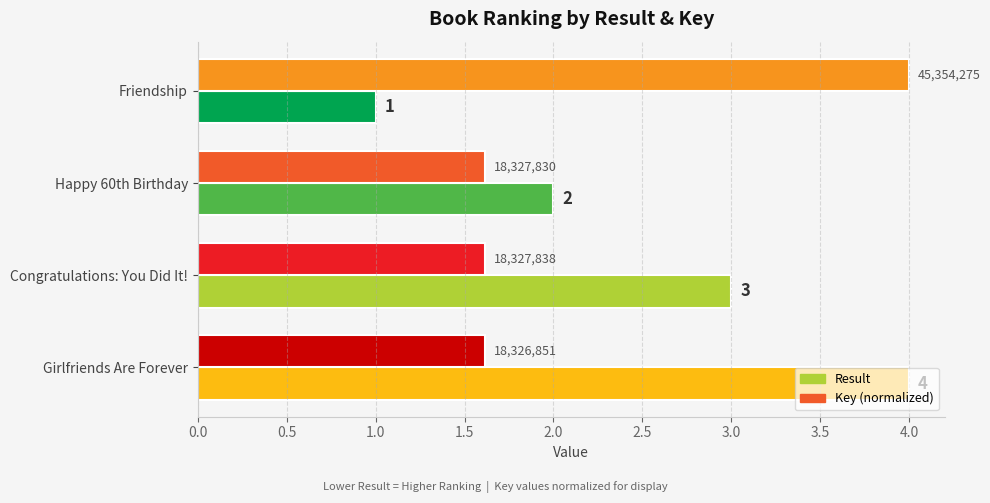

At Congratulations: You Did It!, list the series in order from smallest to largest.

Key (normalized), Result